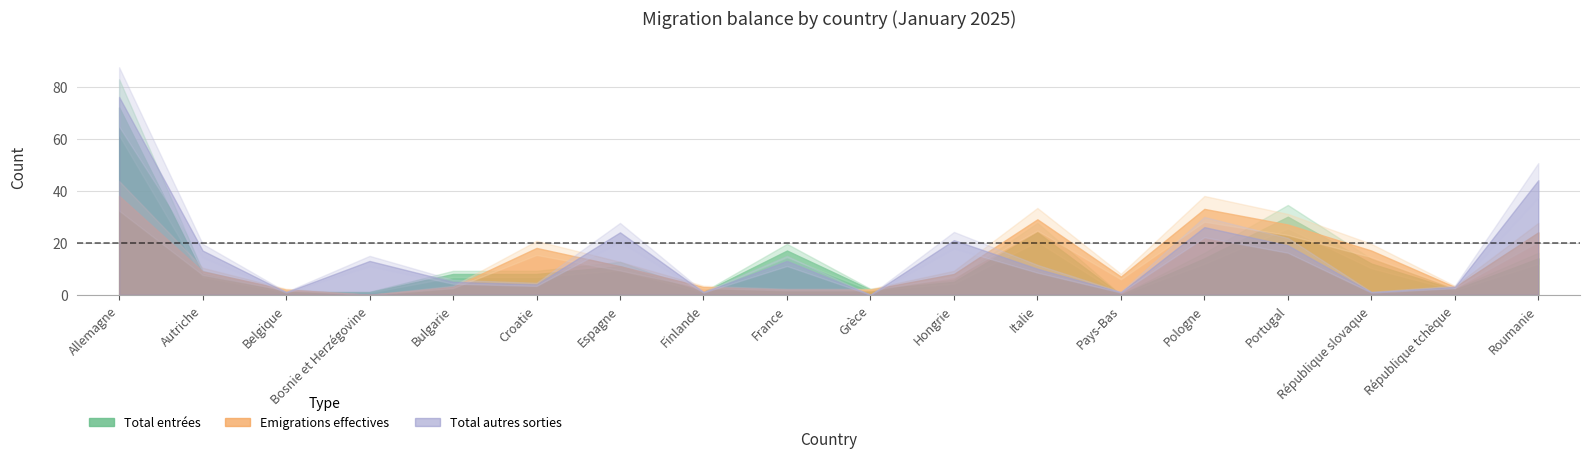

What is the label of the 15th point from the right?

Bosnie et Herzégovine